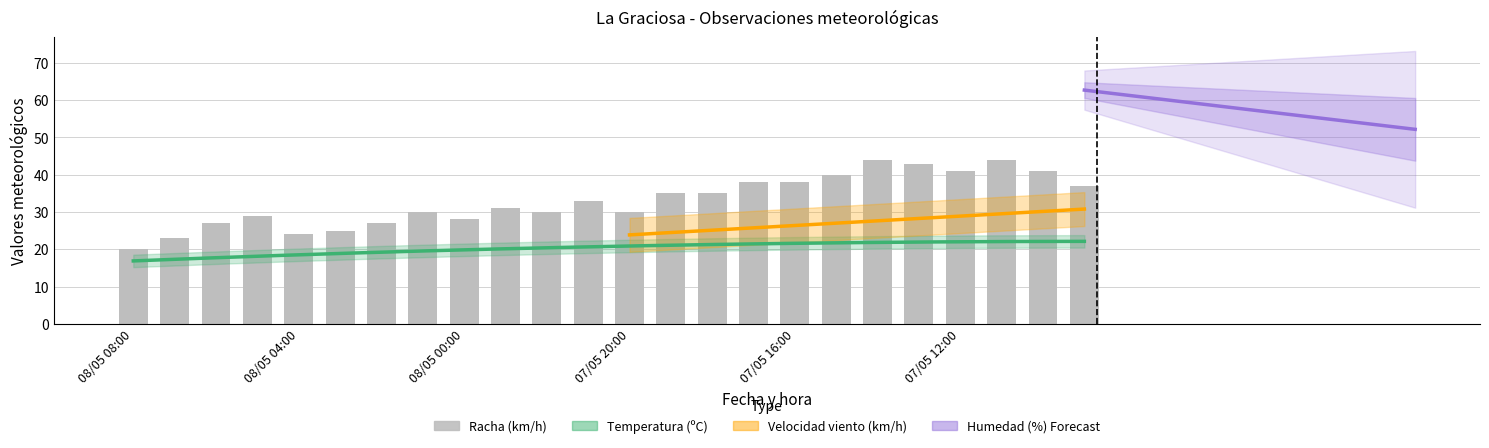

Does the chart contain any negative values?

No